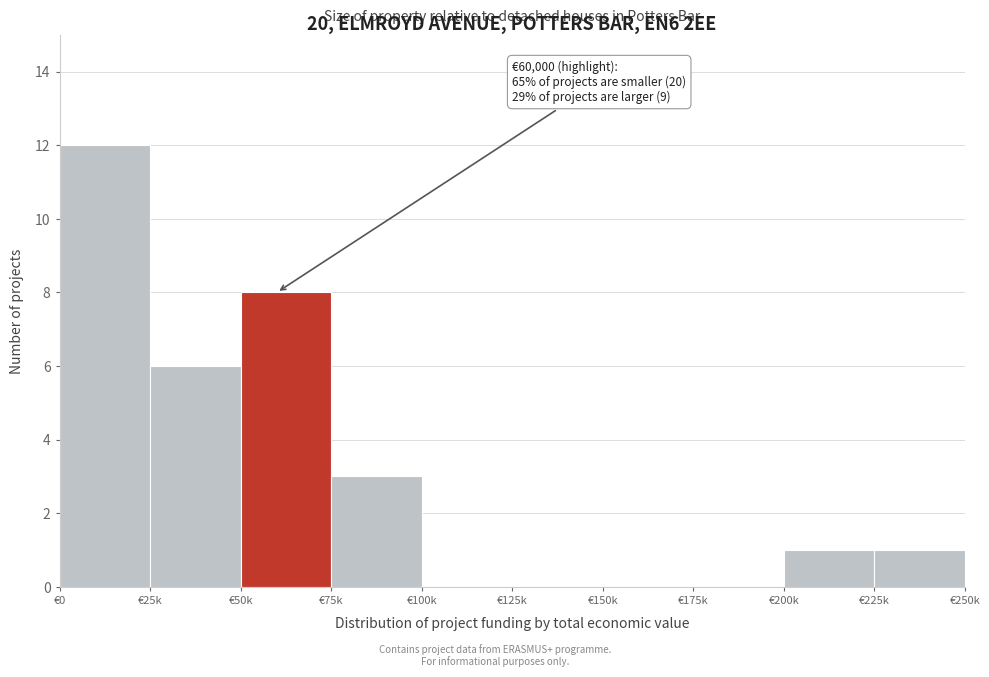

Reading left to right, extract all data points from this chart.

€0=12	€25k=6	€50k=8	€75k=3	€100k=0	€125k=0	€150k=0	€175k=0	€200k=1	€225k=1